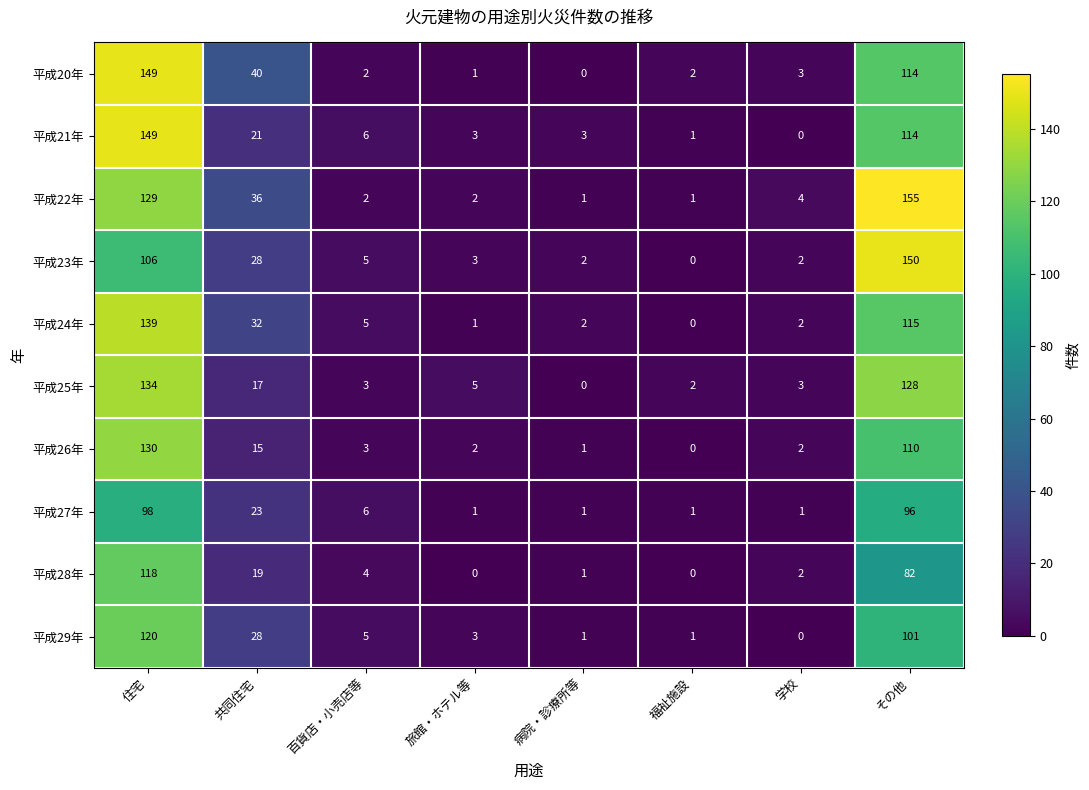

Which series changed the most between 住宅 and 旅館・ホテル等?

平成20年